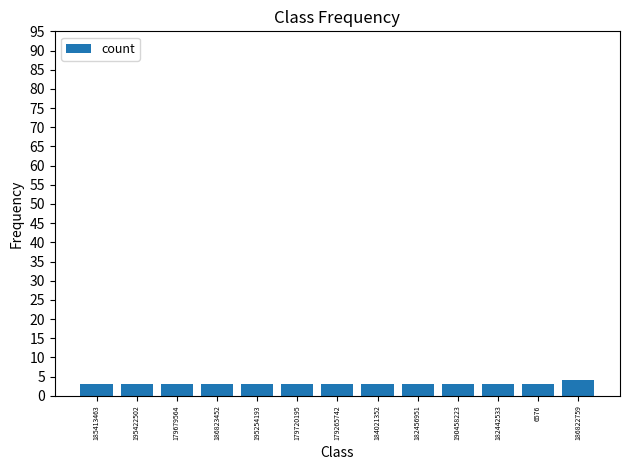

Reading left to right, list all the values displayed in this chart.

185413463=3	195422502=3	179679564=3	186823452=3	195254193=3	179720195=3	179265742=3	184021352=3	182456951=3	190458223=3	182442533=3	6576=3	186822759=4